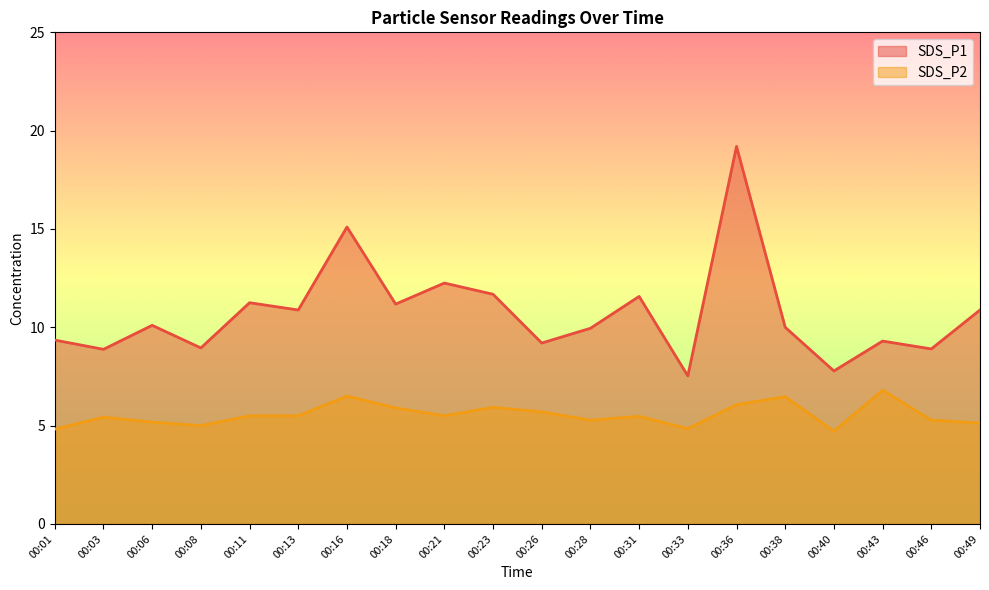

What is the difference between the maximum and minimum values in the SDS_P1 series?

11.7